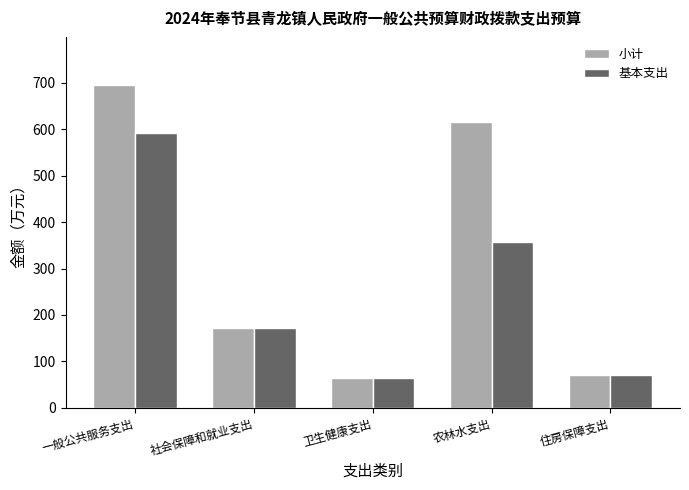

Reading left to right, transcribe all the data shown in this chart.

小计: 一般公共服务支出=694.9	社会保障和就业支出=172.8	卫生健康支出=63.3	农林水支出=615.1	住房保障支出=71.1
基本支出: 一般公共服务支出=592.8	社会保障和就业支出=172.8	卫生健康支出=63.3	农林水支出=357.6	住房保障支出=71.1